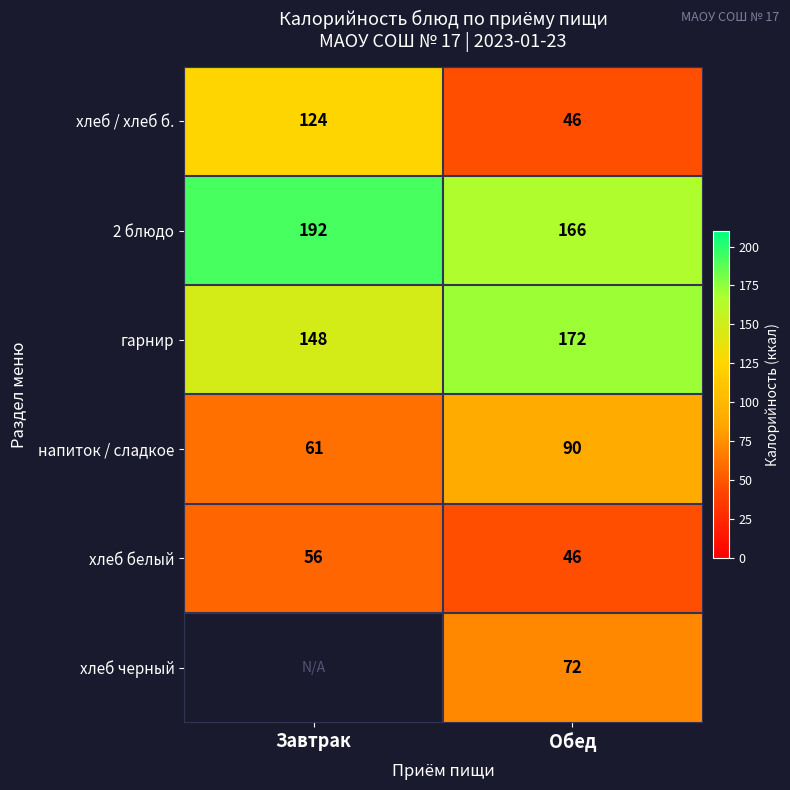

What is the difference between the highest and lowest values at Обед?

126